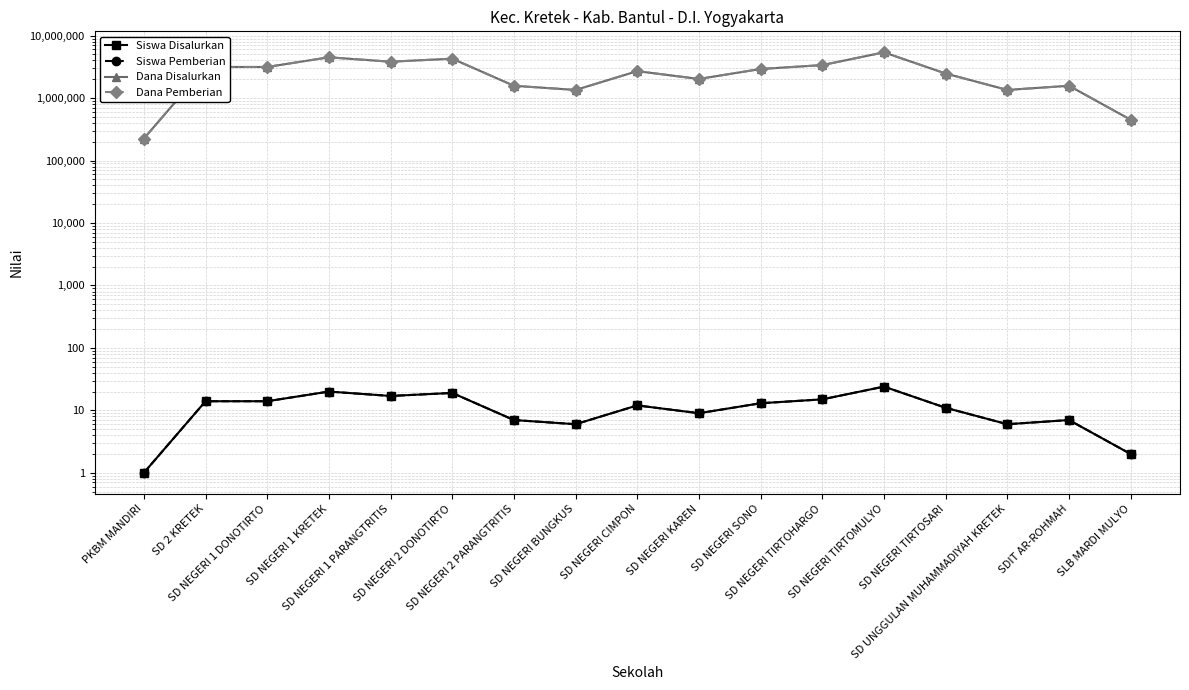

Which has a higher value, PKBM MANDIRI or SD NEGERI TIRTOMULYO?

SD NEGERI TIRTOMULYO